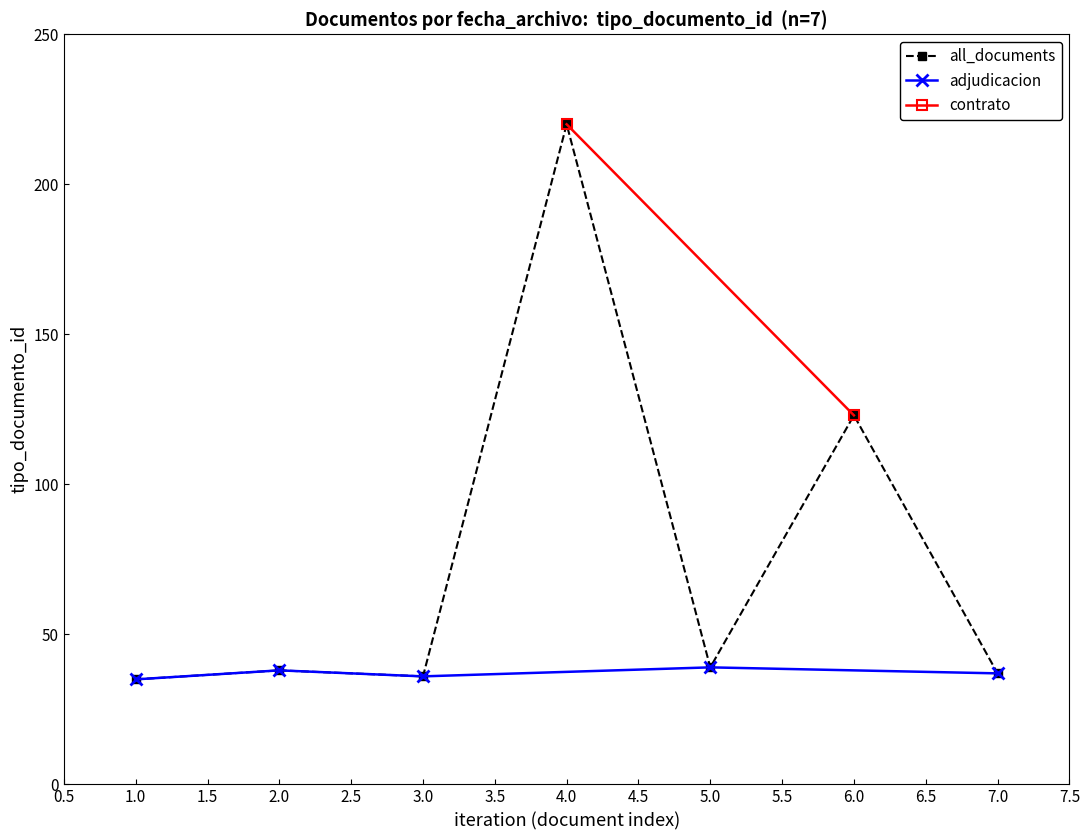

True or false: all_documents has a value of 37 at 7.0.

True